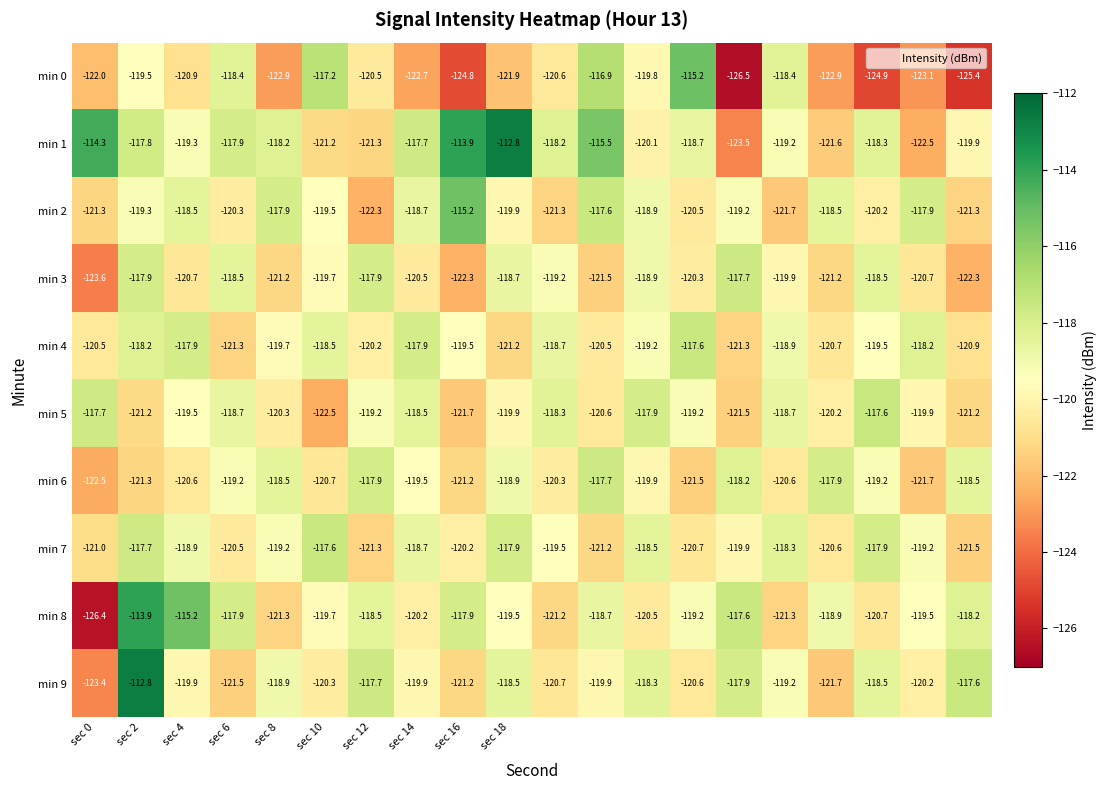

What is the highest value of the min 5 series?

-117.6